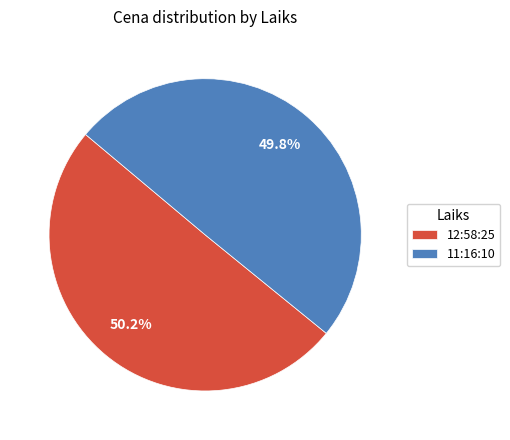

What percentage is the 12:58:25 slice, to the nearest percent?

50%